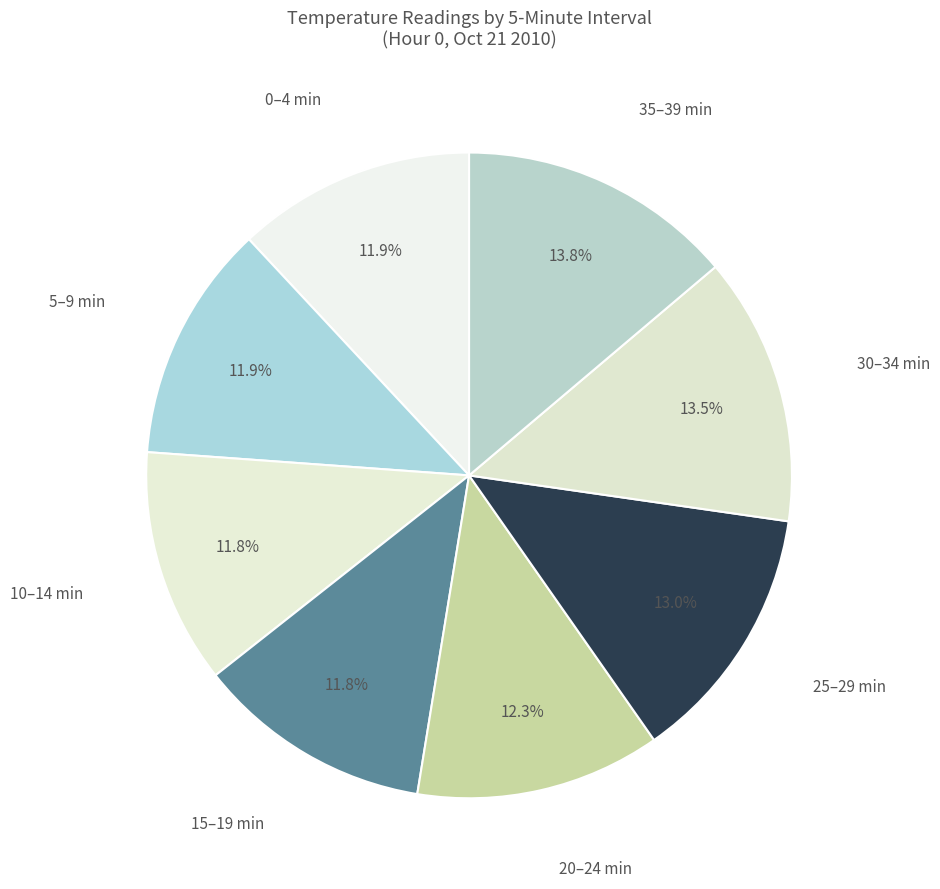

How many slices are in this pie chart?

8